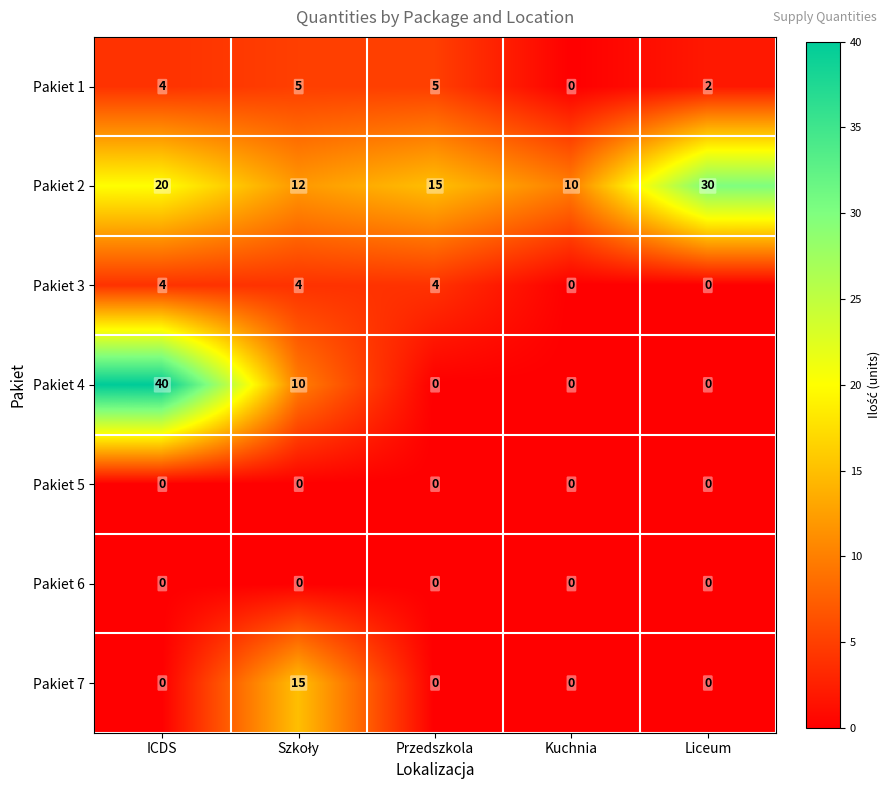

Which series has the widest spread of values?

Pakiet 4